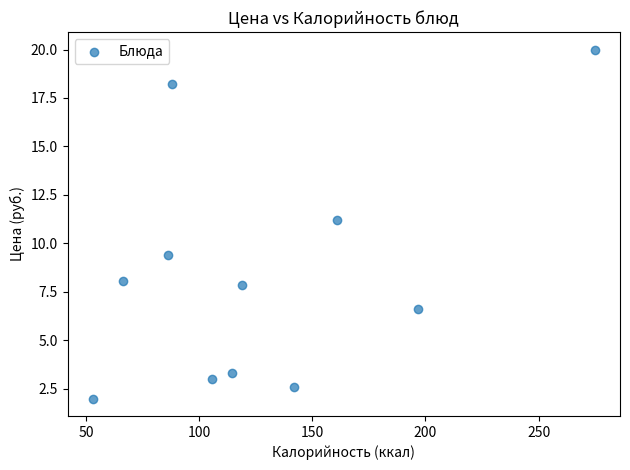

What is the average X value?

127.8